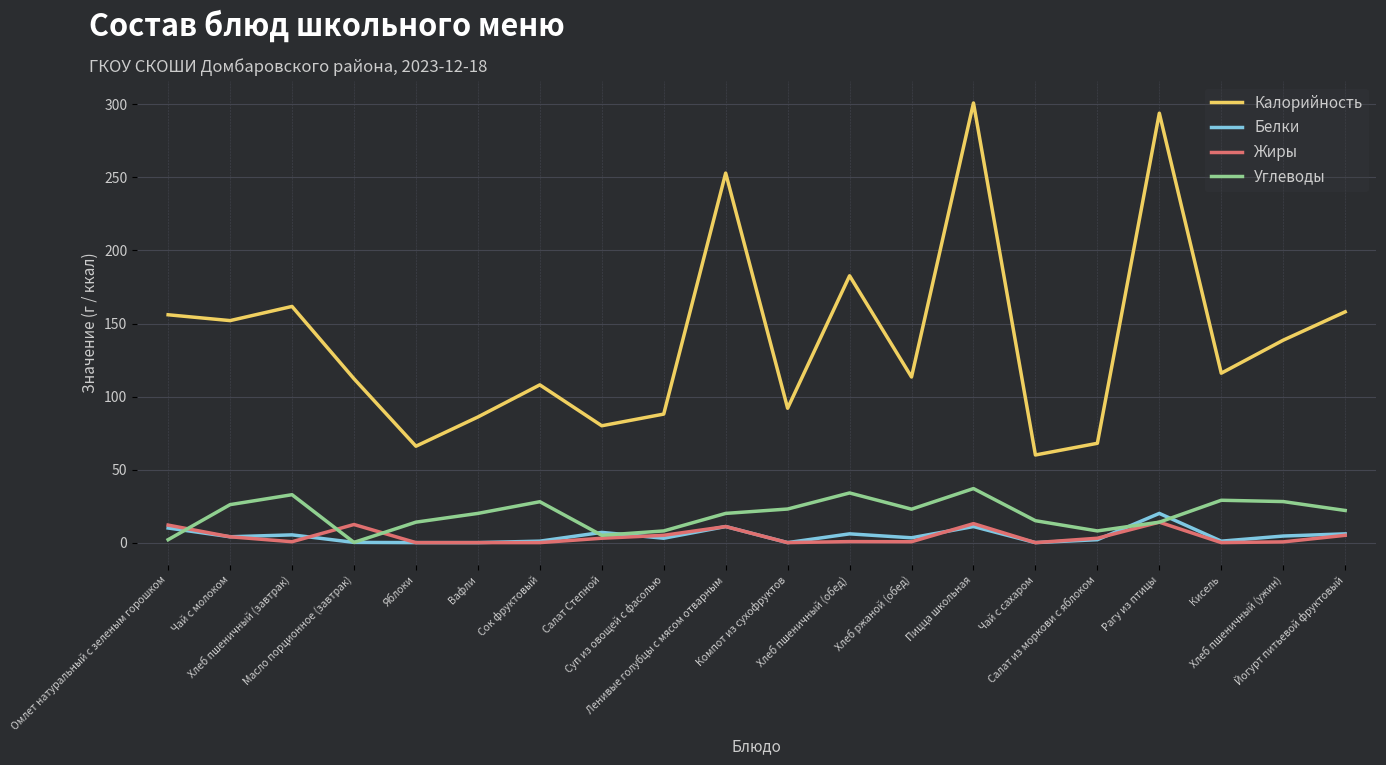

What is the highest value of the Калорийность series?

301.0